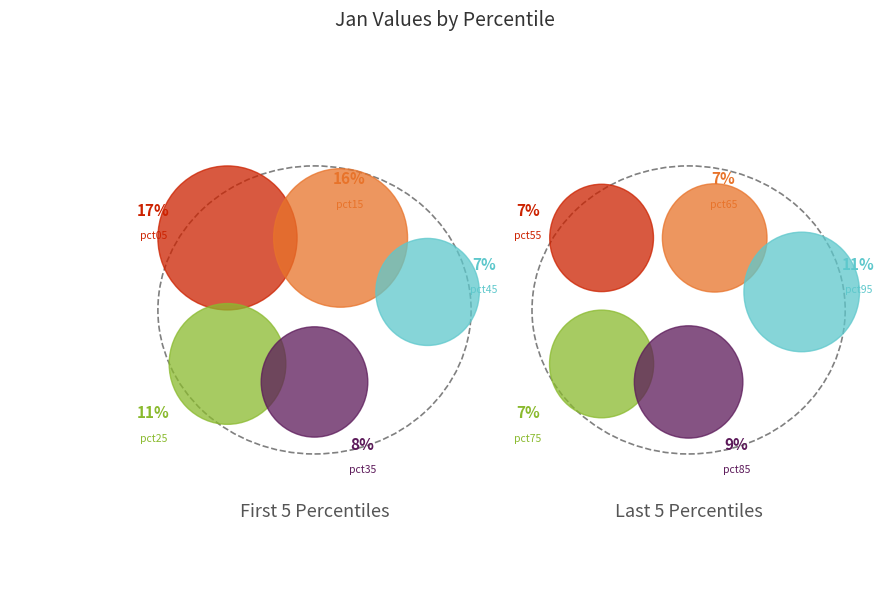

Which category has the smallest portion of the pie?

pct45